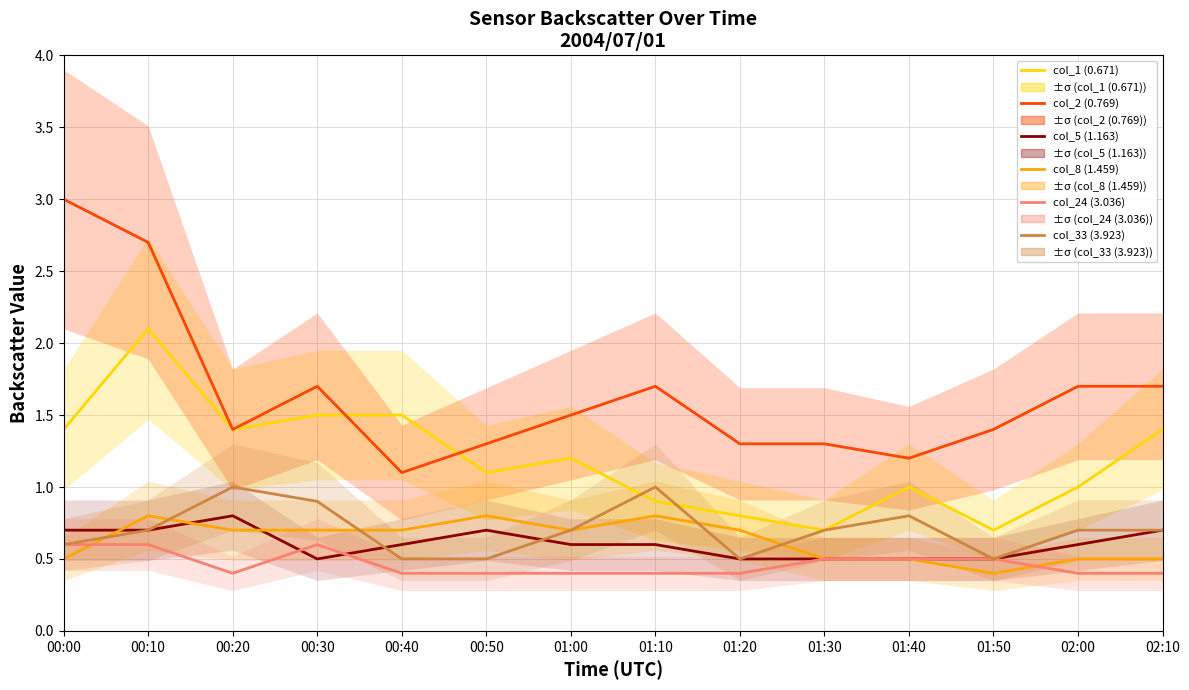

What is the sum of all col_2 (0.769) values?

23.0